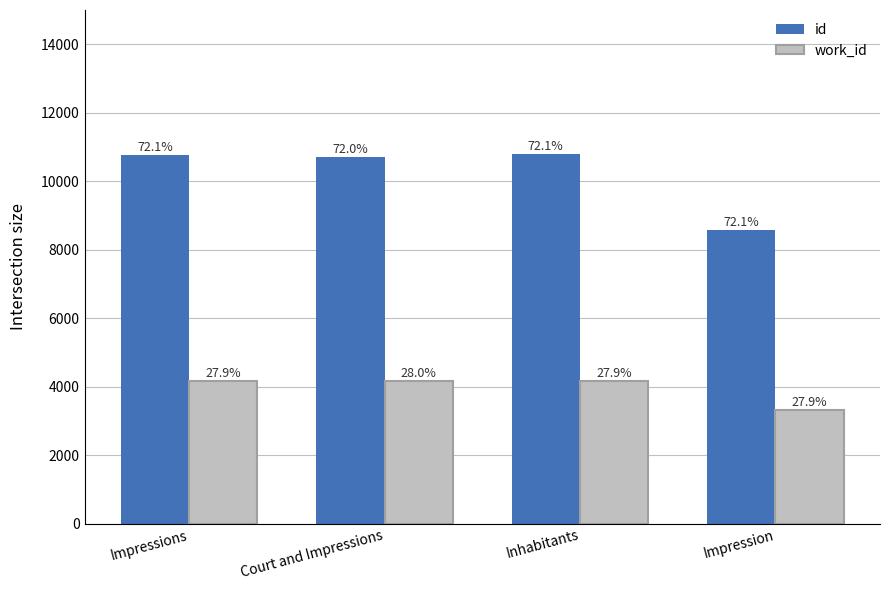

What are all the series names shown in the legend?

id, work_id